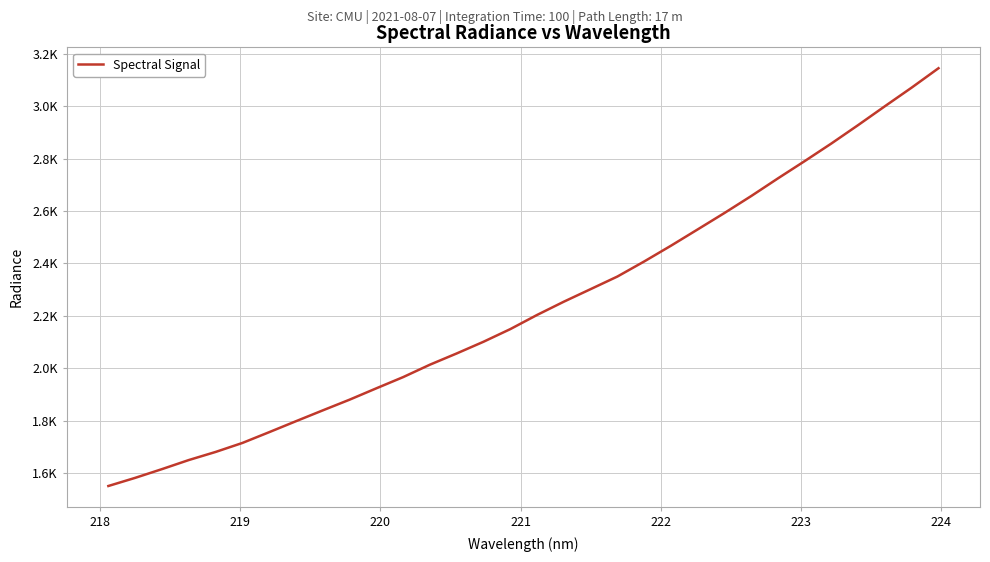

Does the chart have visible grid lines?

Yes